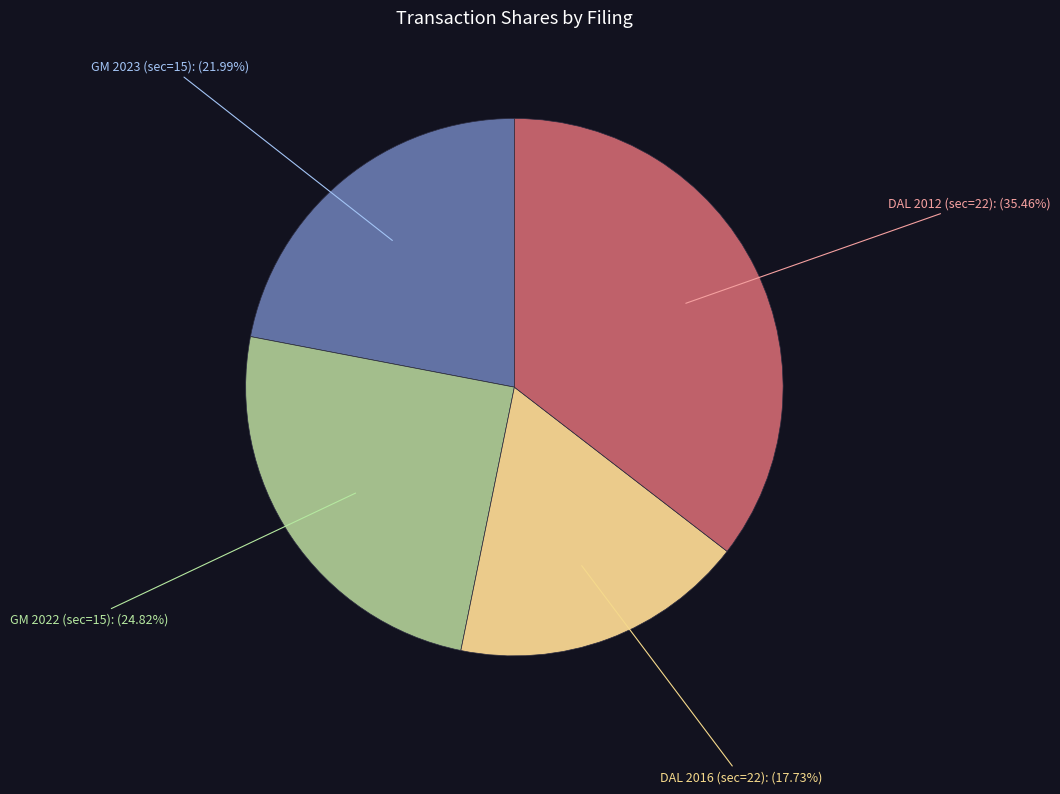

Is there any slice that represents more than half of the pie?

No